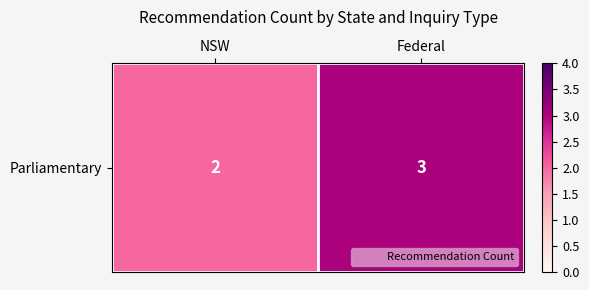

Rank the categories by value from lowest to highest.

NSW, Federal